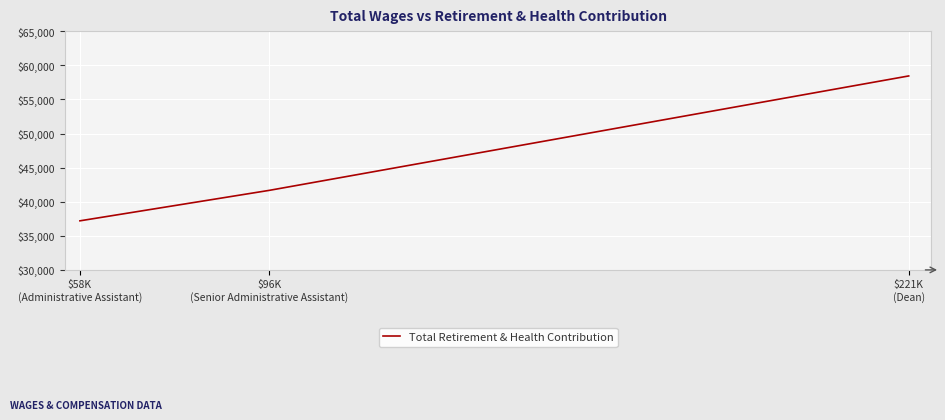

What is the ratio of the value at $96K
(Senior Administrative Assistant) to the value at $221K
(Dean)?

0.7